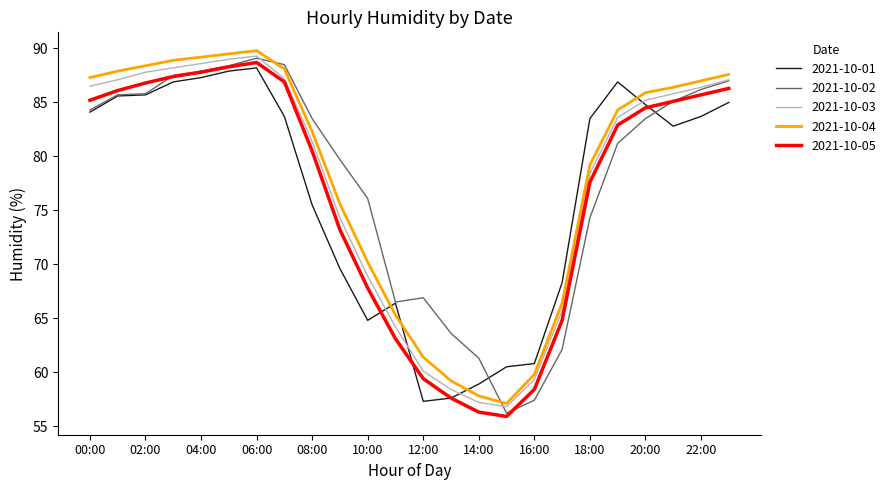

What is the maximum value for 2021-10-02?

89.1